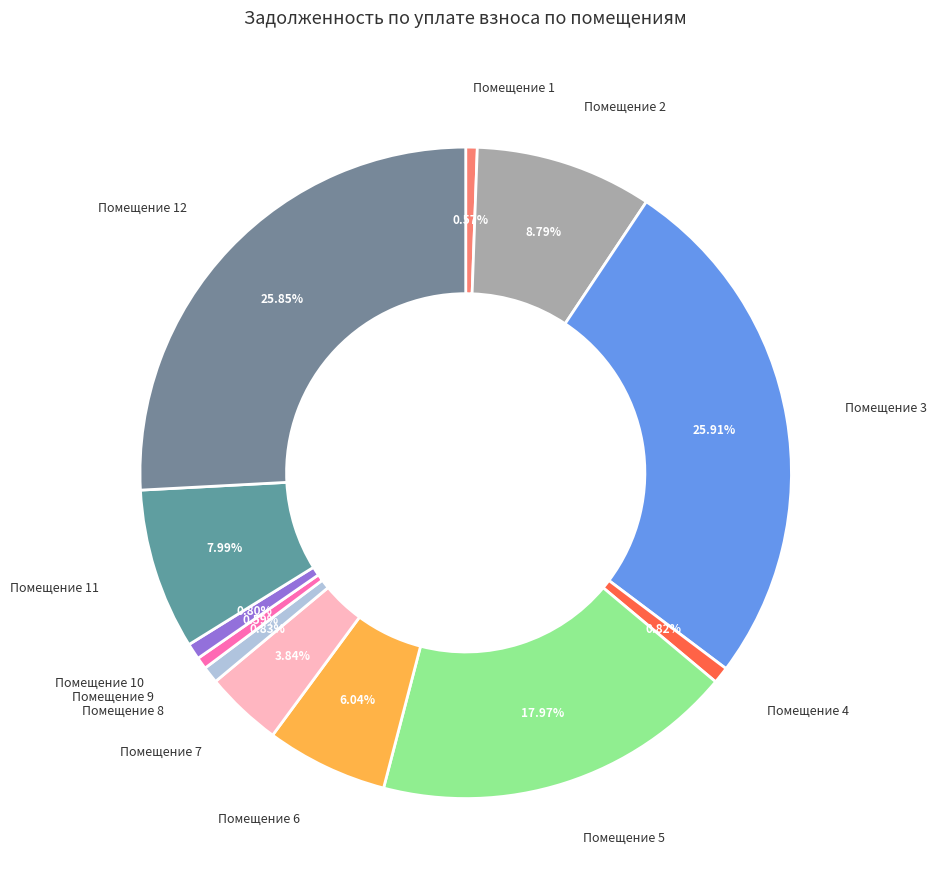

To the nearest percent, what is the difference between the largest and smallest slice percentages?

25%